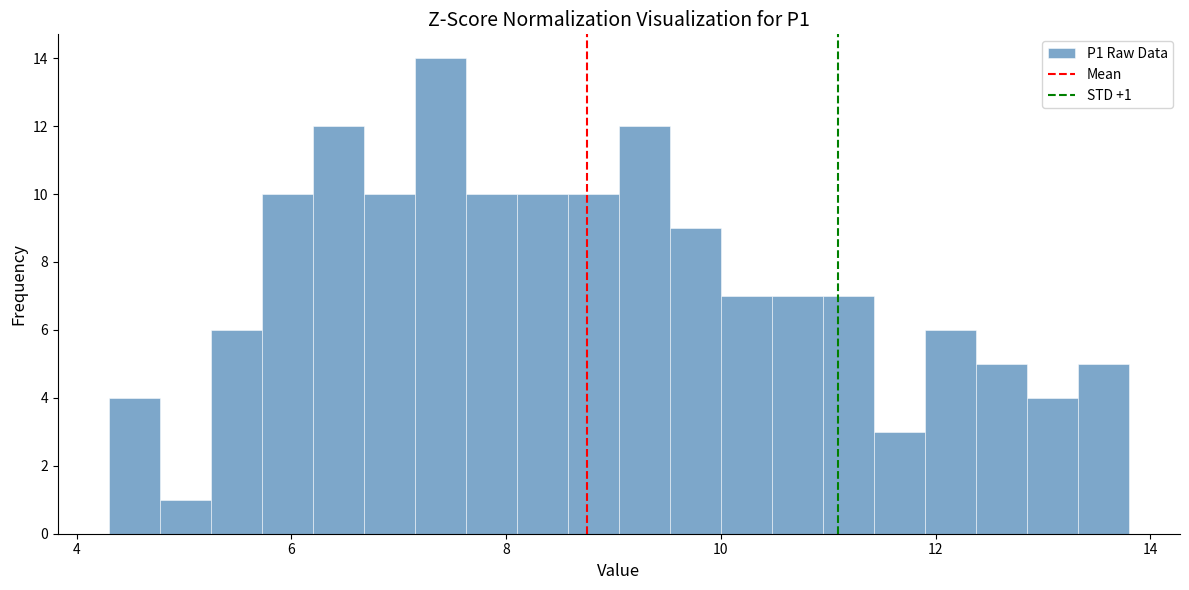

Read against the x-axis, roughly where is the centre of the tallest bar?

7.4